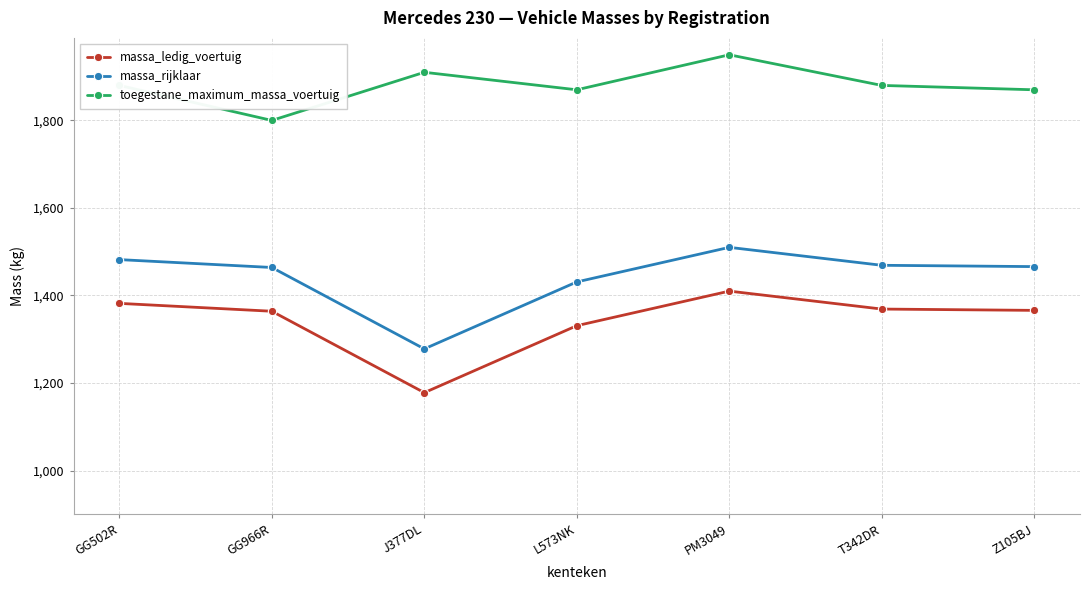

What is the maximum value for massa_ledig_voertuig?

1410